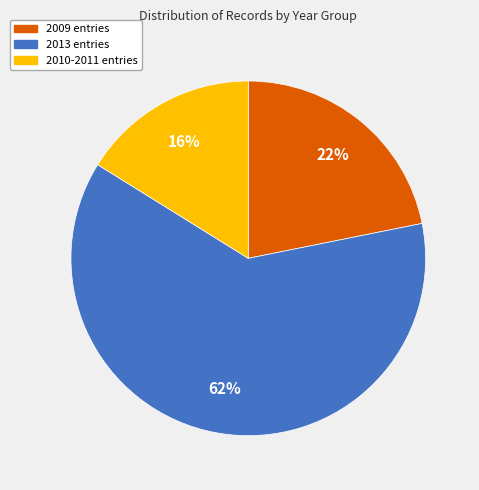

Is there any slice that represents more than half of the pie?

Yes